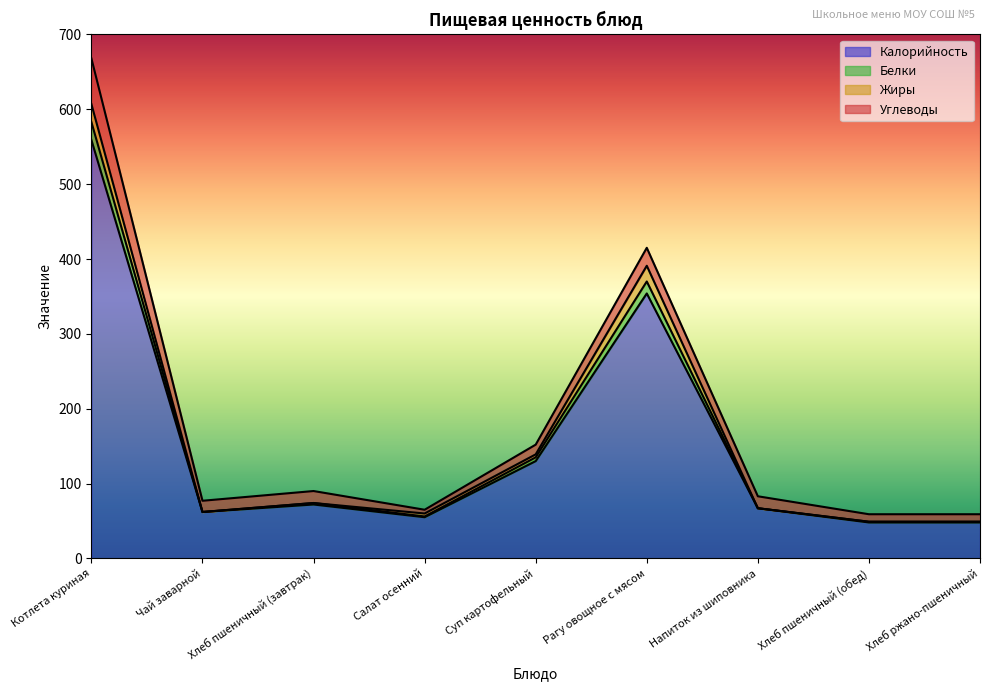

What is the difference between the Калорийность values at Чай заварной and Хлеб пшеничный (завтрак)?

10